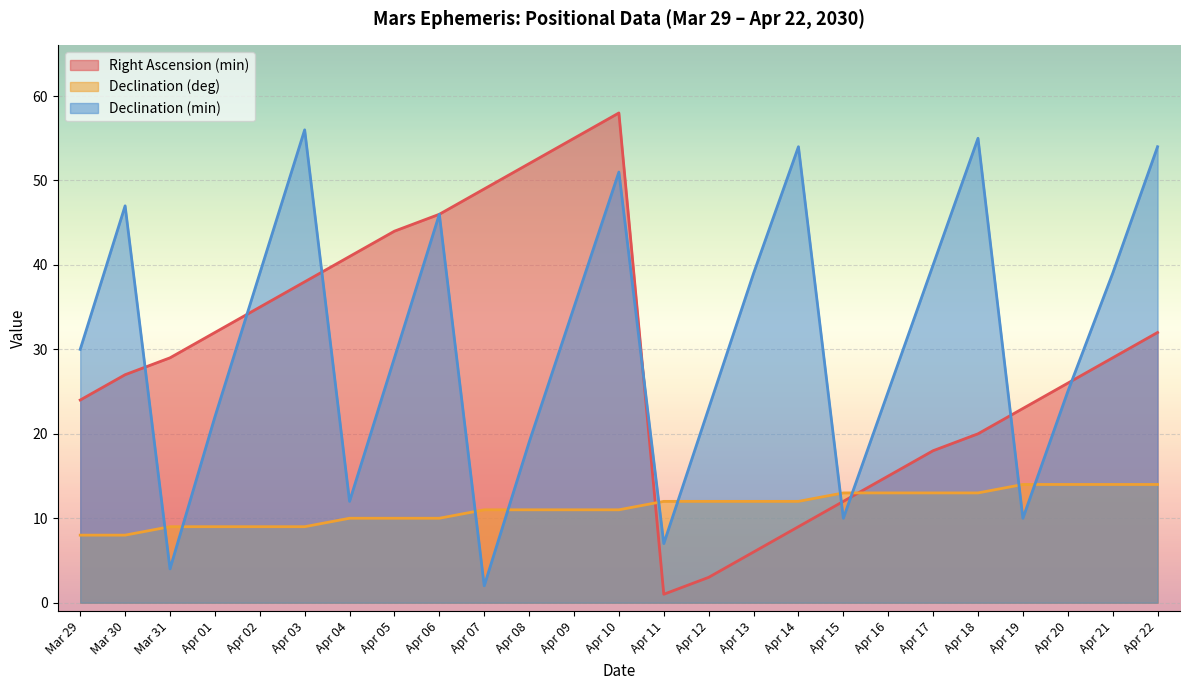

What is the lowest value of the Declination (deg) series?

8